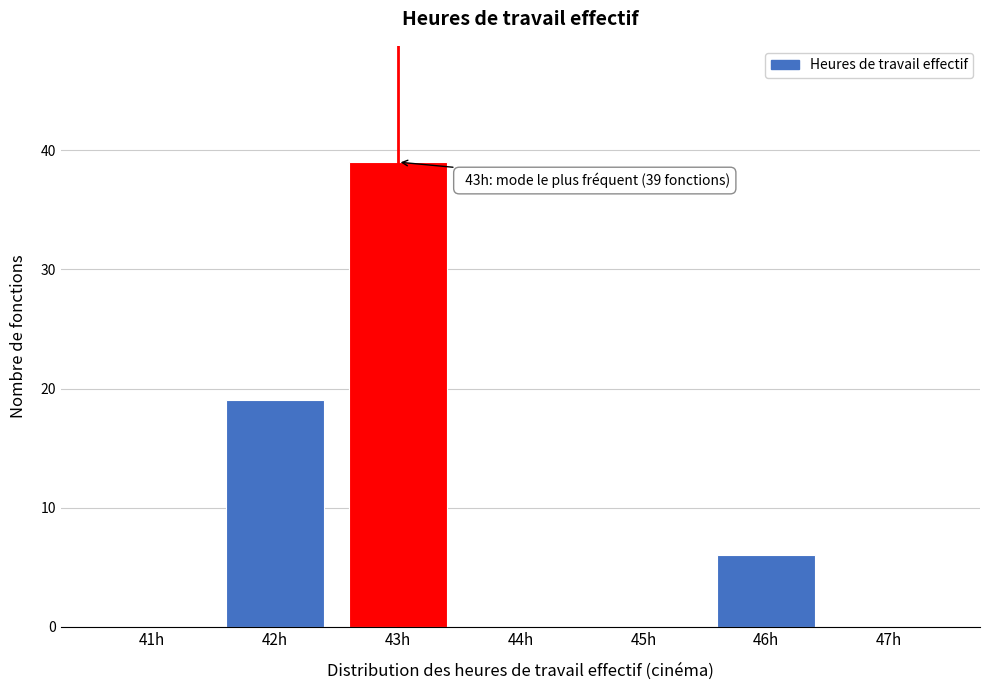

Reading left to right, extract all data points from this chart.

41h=0	42h=19	43h=39	44h=0	45h=0	46h=6	47h=0